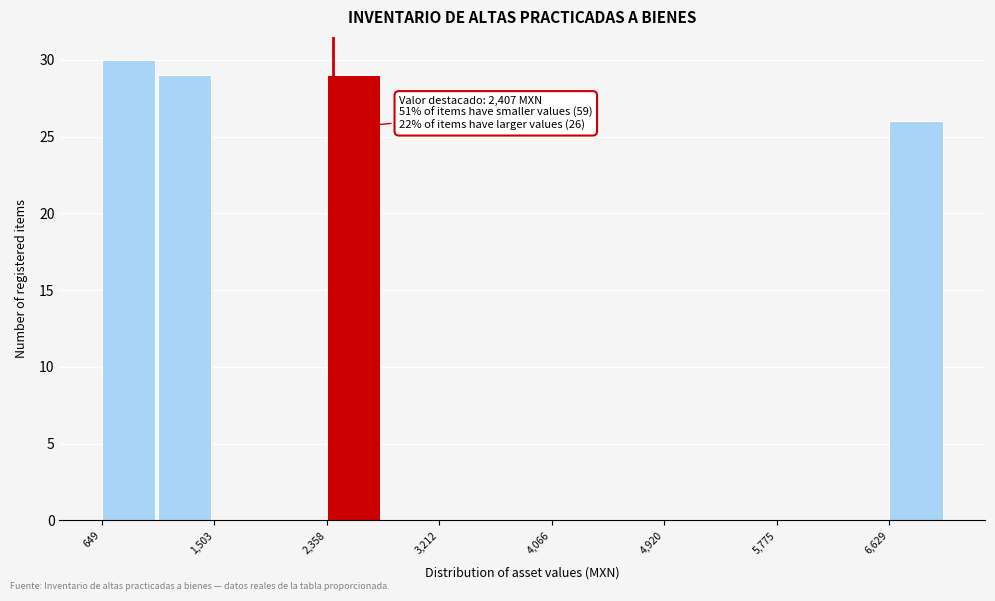

Which range on the x-axis has the tallest bar?

600 to 1100